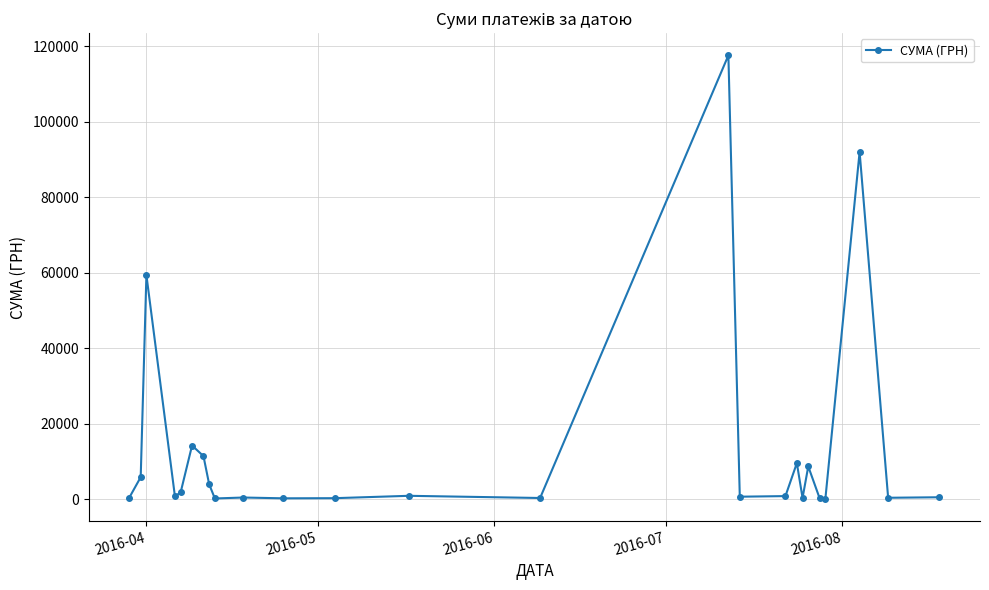

True or false: there are more than 1 points higher than both neighbors.

True